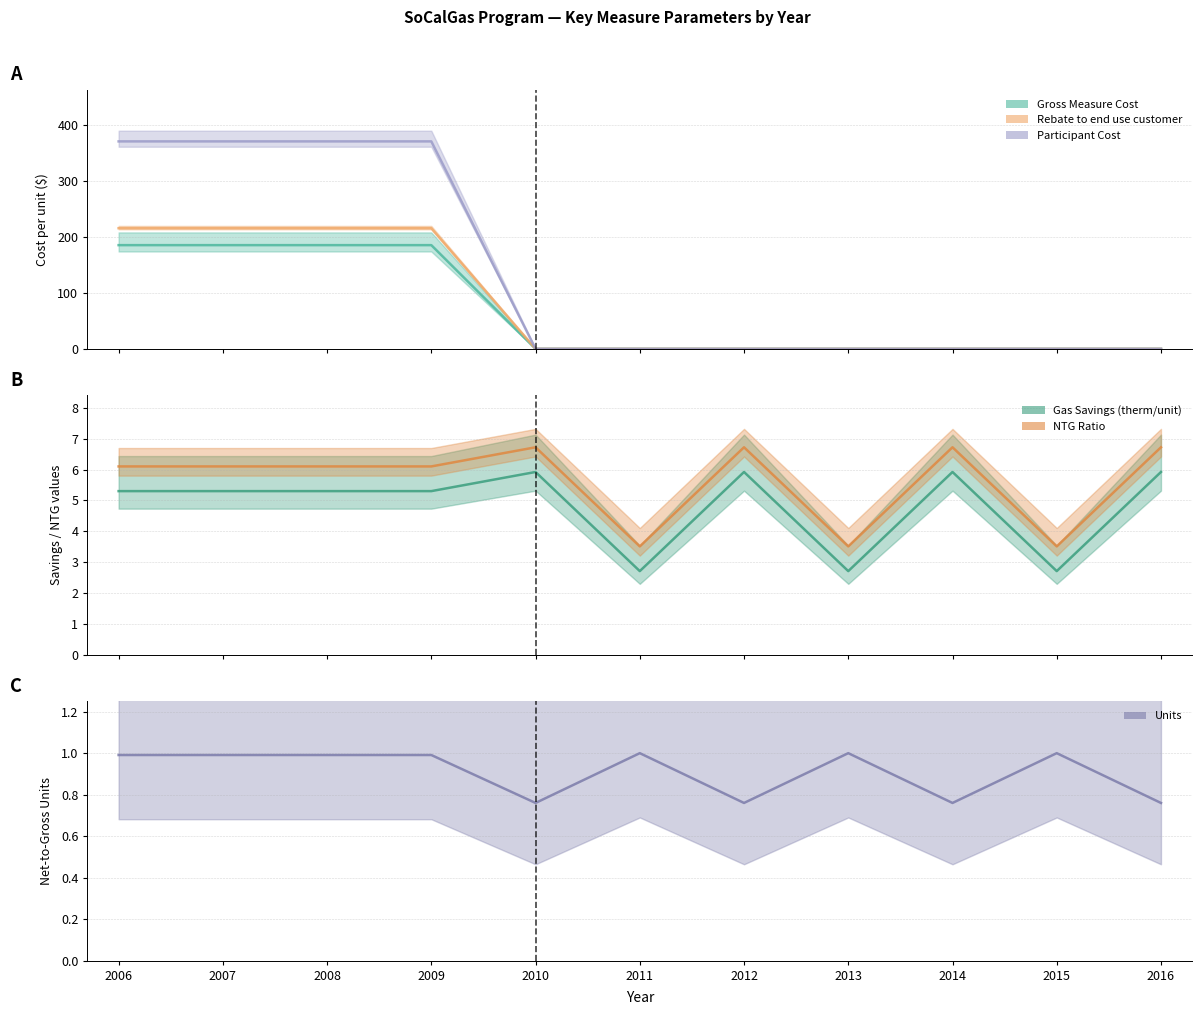

True or false: Gas Savings (therm/unit) and Participant Cost cross at least once.

True